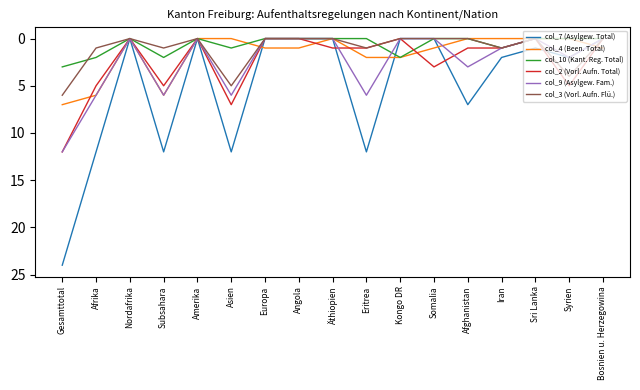

Which series has the largest range (max minus min)?

col_7 (Asylgew. Total)